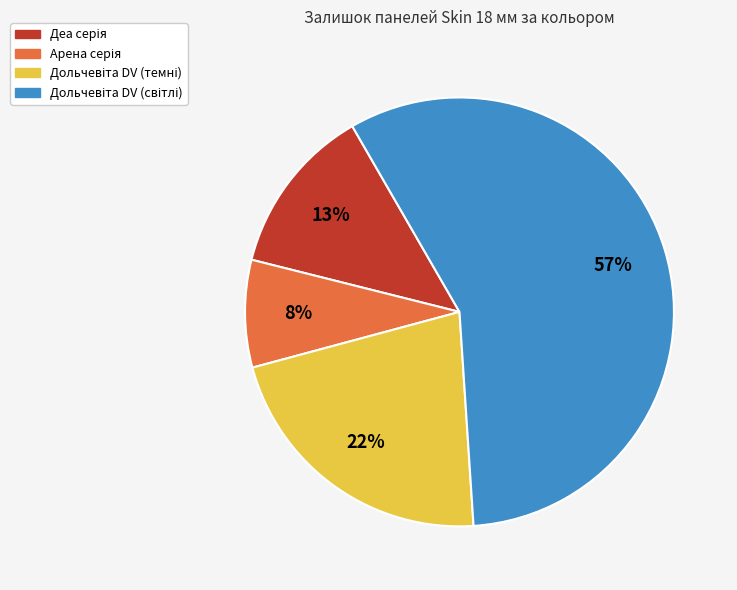

To the nearest percent, what is the average slice percentage?

25%